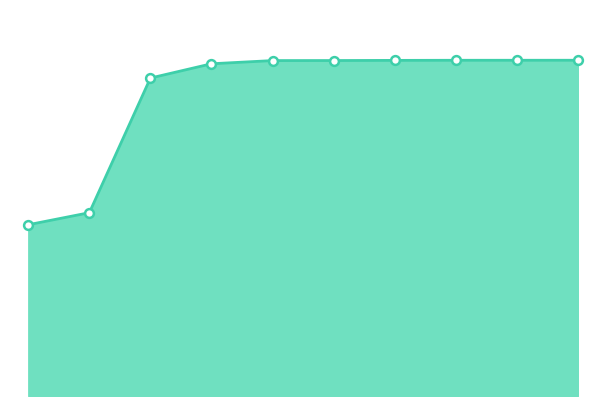

Does the chart have visible grid lines?

No